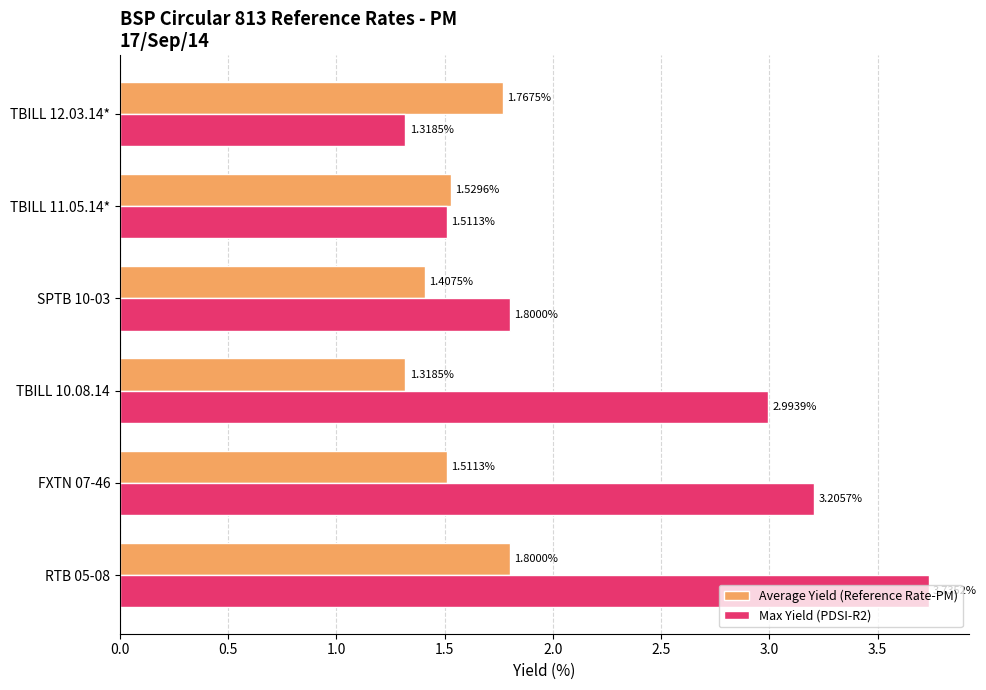

Which series changed the most between FXTN 07-46 and TBILL 12.03.14*?

Max Yield (PDSI-R2)